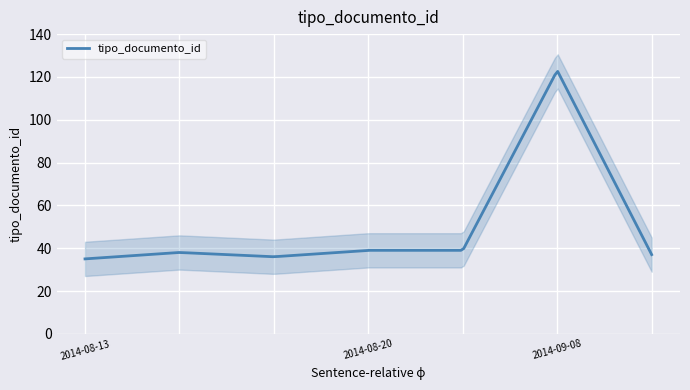

At which category does the chart reach its minimum across all series?

2014-08-13